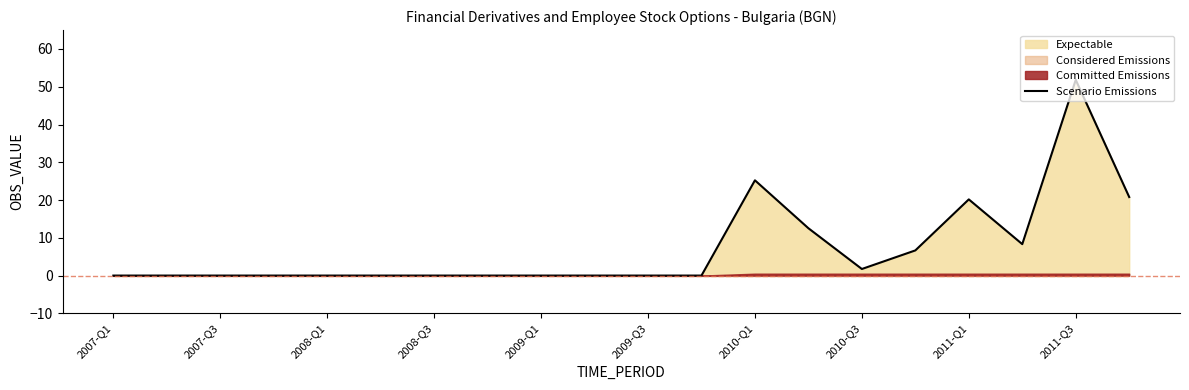

Is it true that Scenario Emissions equals 26.1 at 2009-Q3?

False